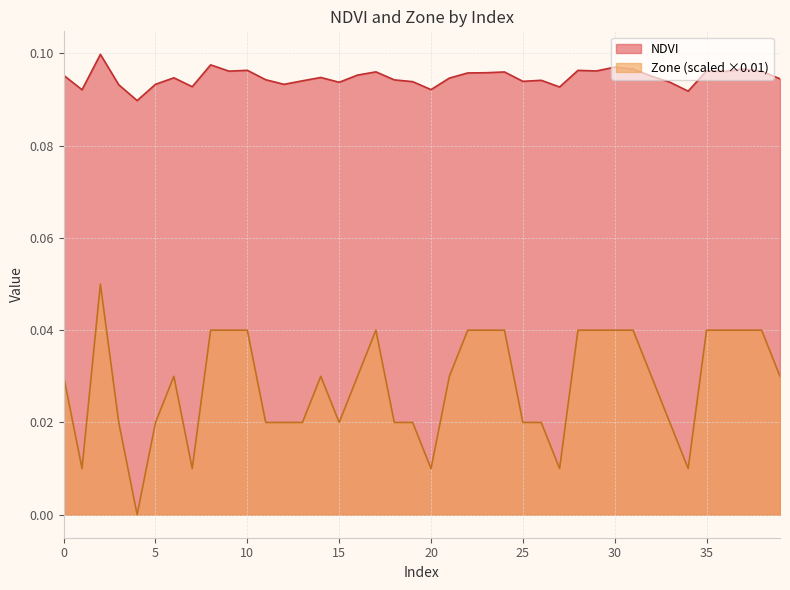

True or false: NDVI has more than 2 interior local peaks.

True